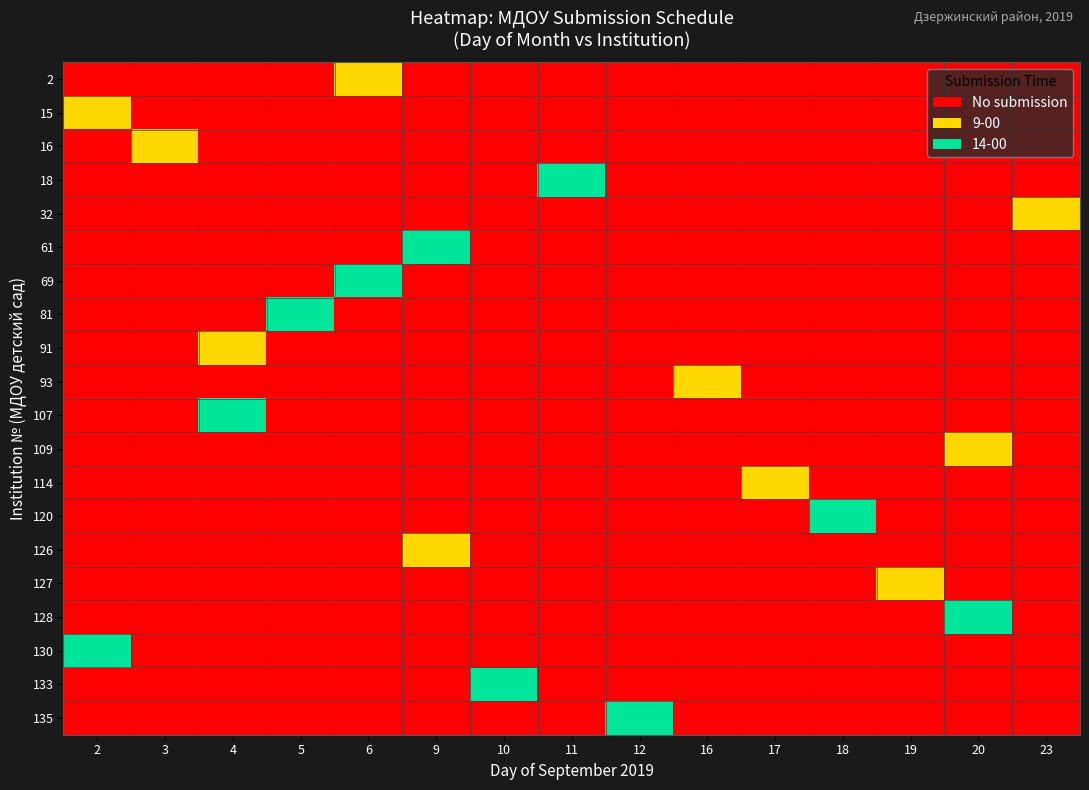

What is the greatest value displayed?

2